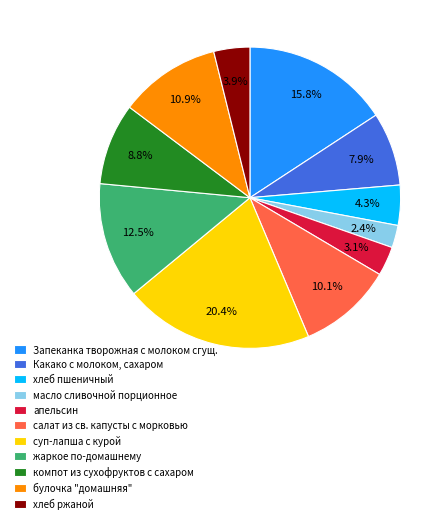

Combined, do апельсин and хлеб пшеничный account for over 50%?

No